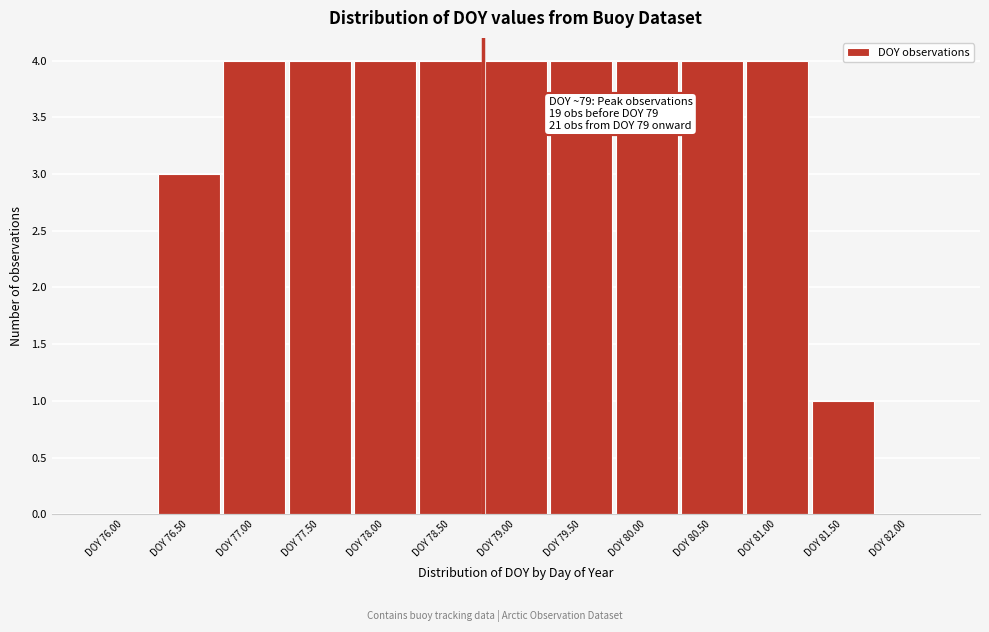

Reading left to right, list all the values displayed in this chart.

DOY 76.00=0	DOY 76.50=3	DOY 77.00=4	DOY 77.50=4	DOY 78.00=4	DOY 78.50=4	DOY 79.00=4	DOY 79.50=4	DOY 80.00=4	DOY 80.50=4	DOY 81.00=4	DOY 81.50=1	DOY 82.00=0